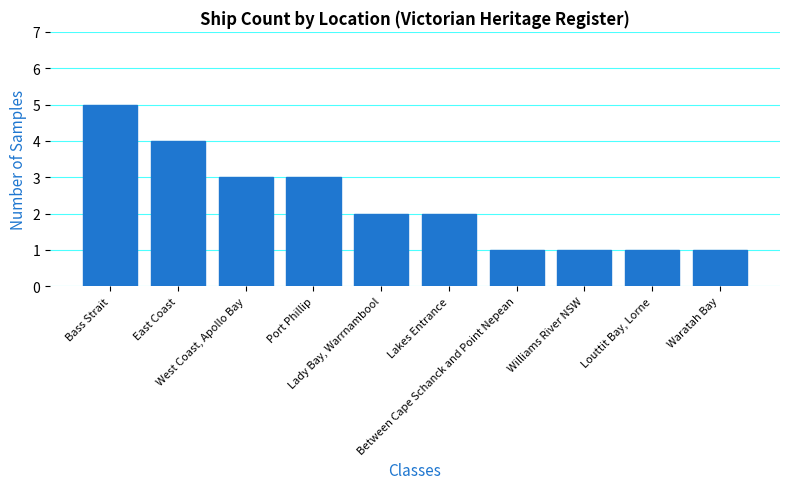

What is the difference between the maximum and minimum values?

4